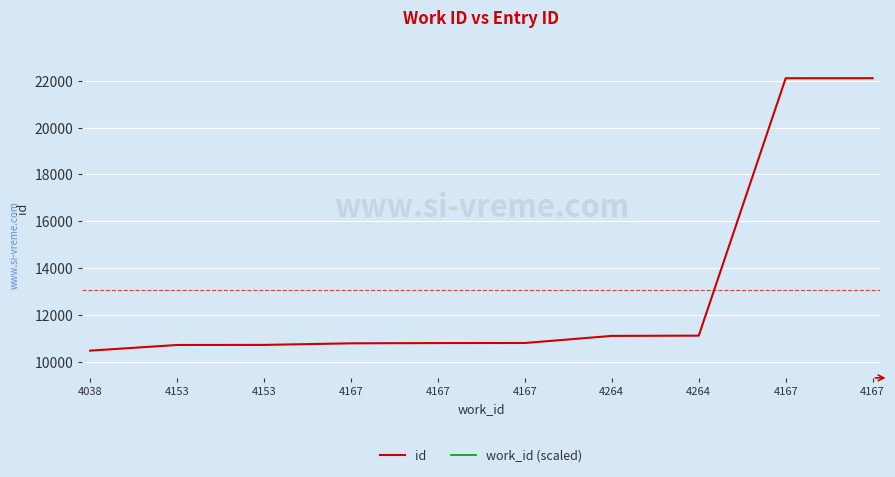

Is this an area chart (filled region under the line)?

No